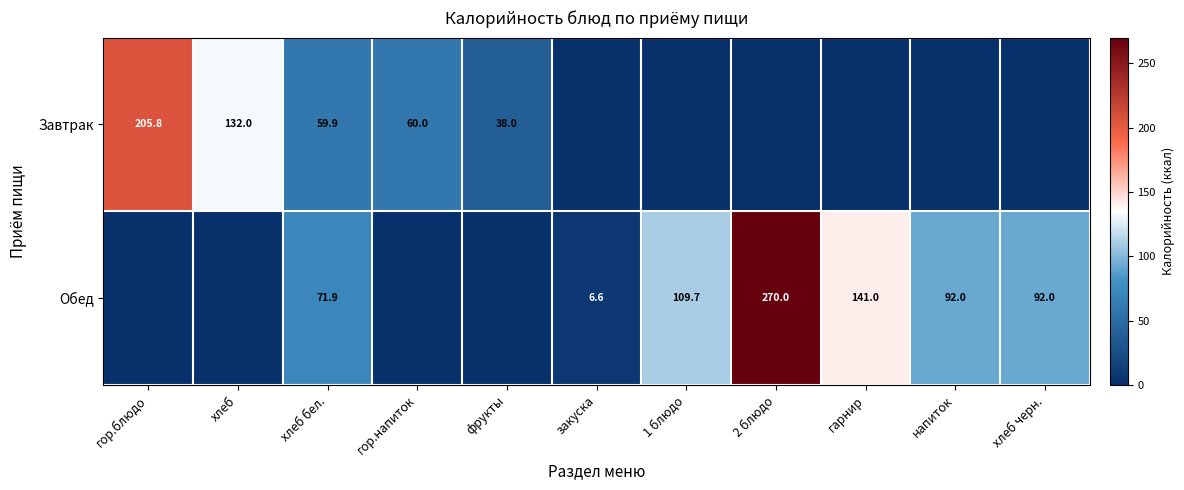

Is the value of Завтрак at хлеб бел. greater than the value of Обед at закуска?

Yes